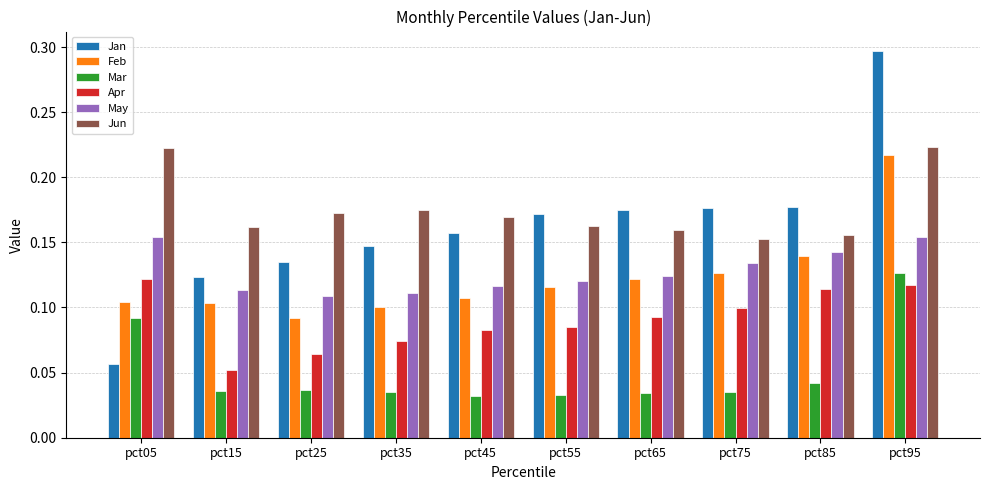

What is the sum of all Mar values?

0.5